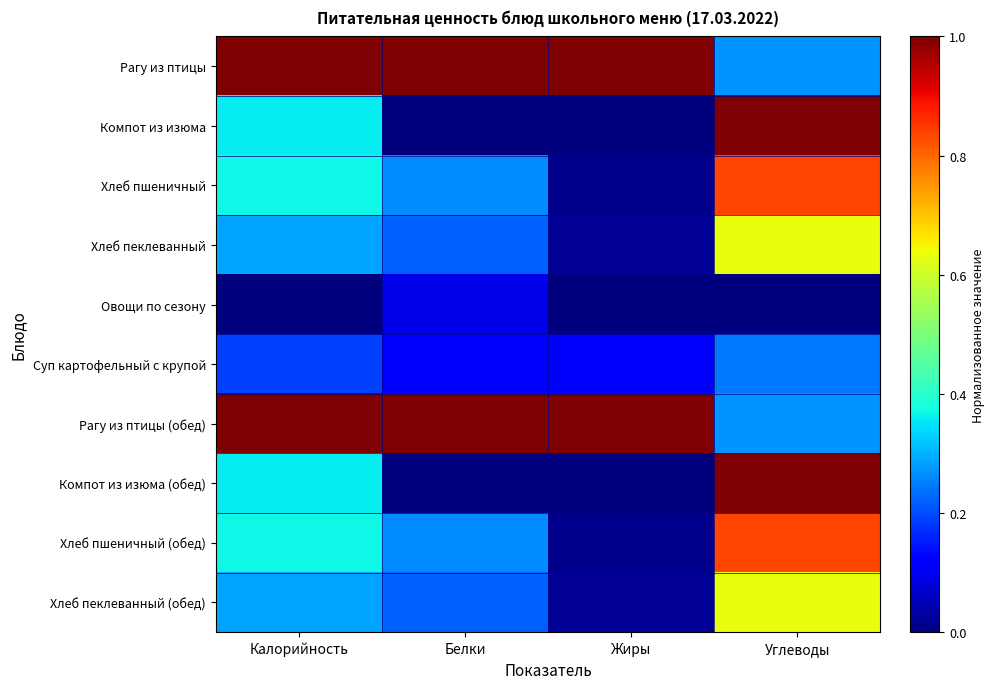

At how many categories does at least one series exceed 0?

4